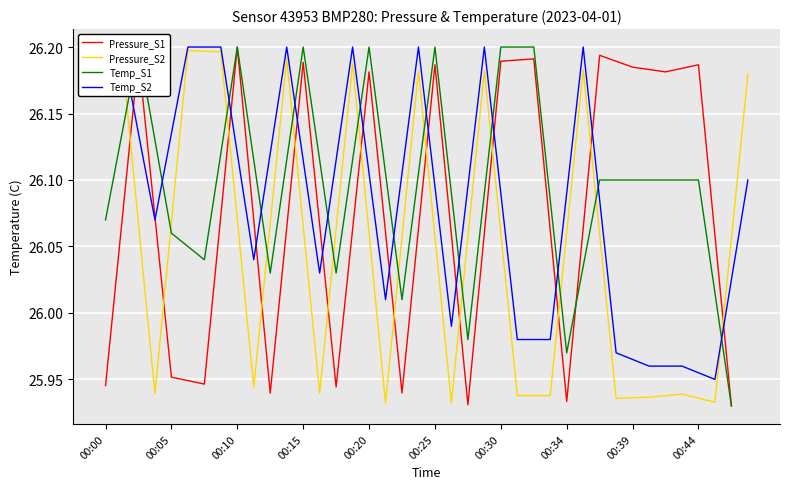

True or false: Pressure_S1 has a value of 26.2 at 00:10.

True